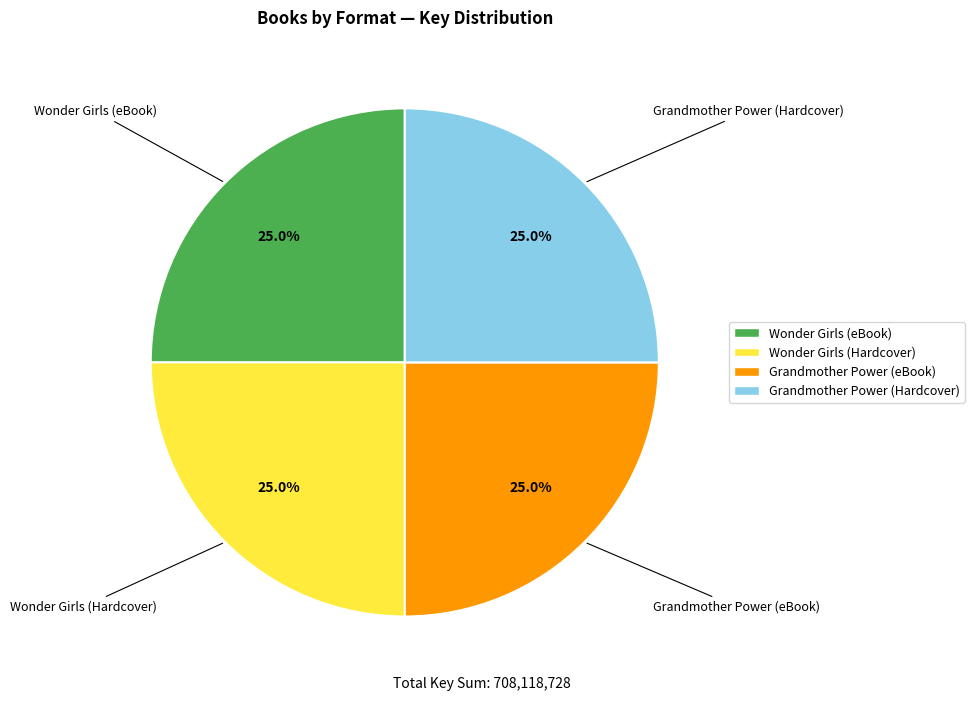

How much of the chart is everything except Wonder Girls (eBook)?

75.0%